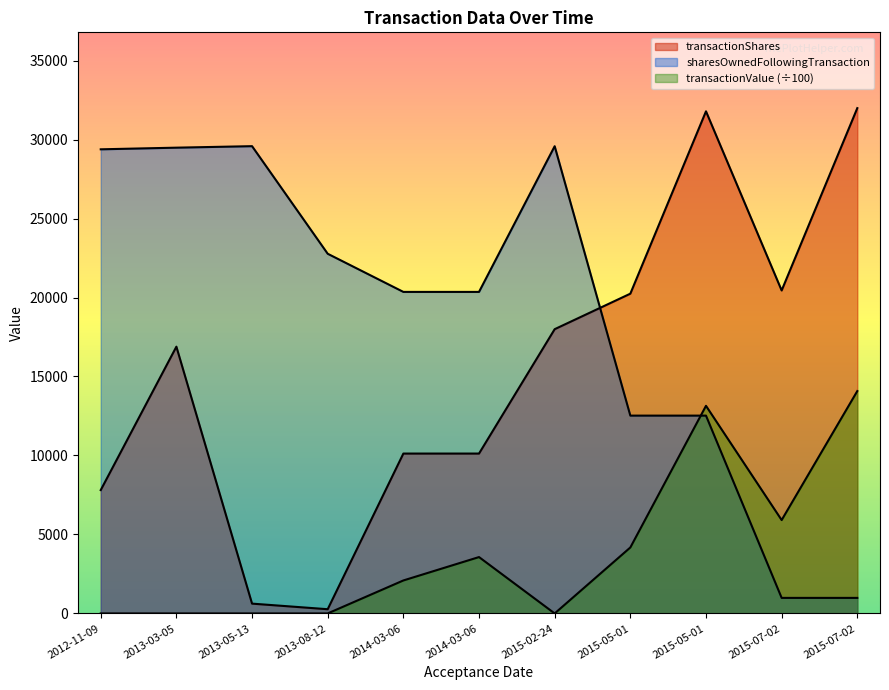

In sharesOwnedFollowingTransaction, how many points are higher than both neighbors (excluding endpoints)?

2